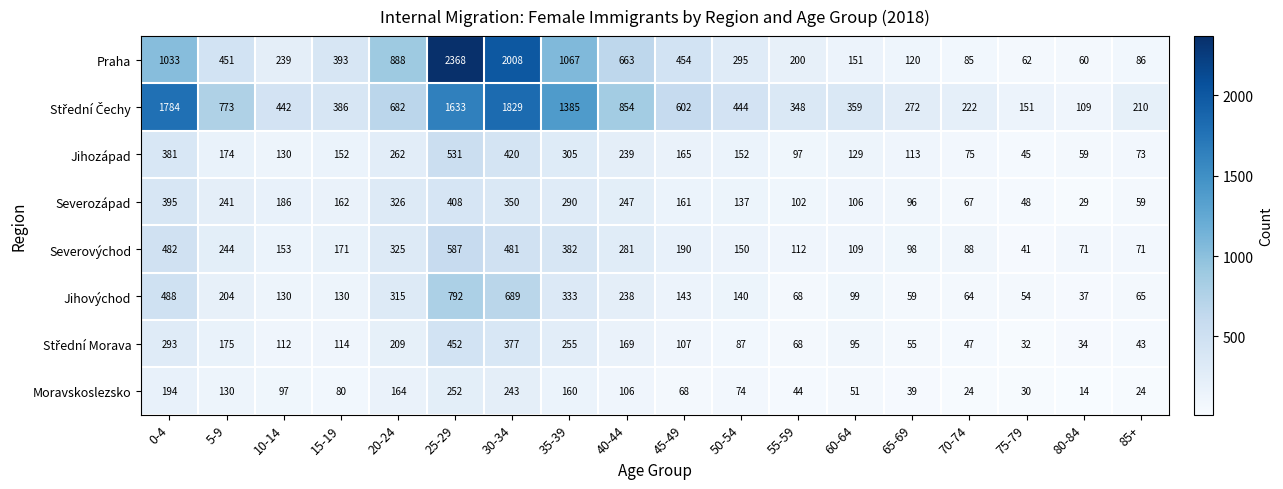

The value of Severozápad at 5-9 is 241. True or false?

True